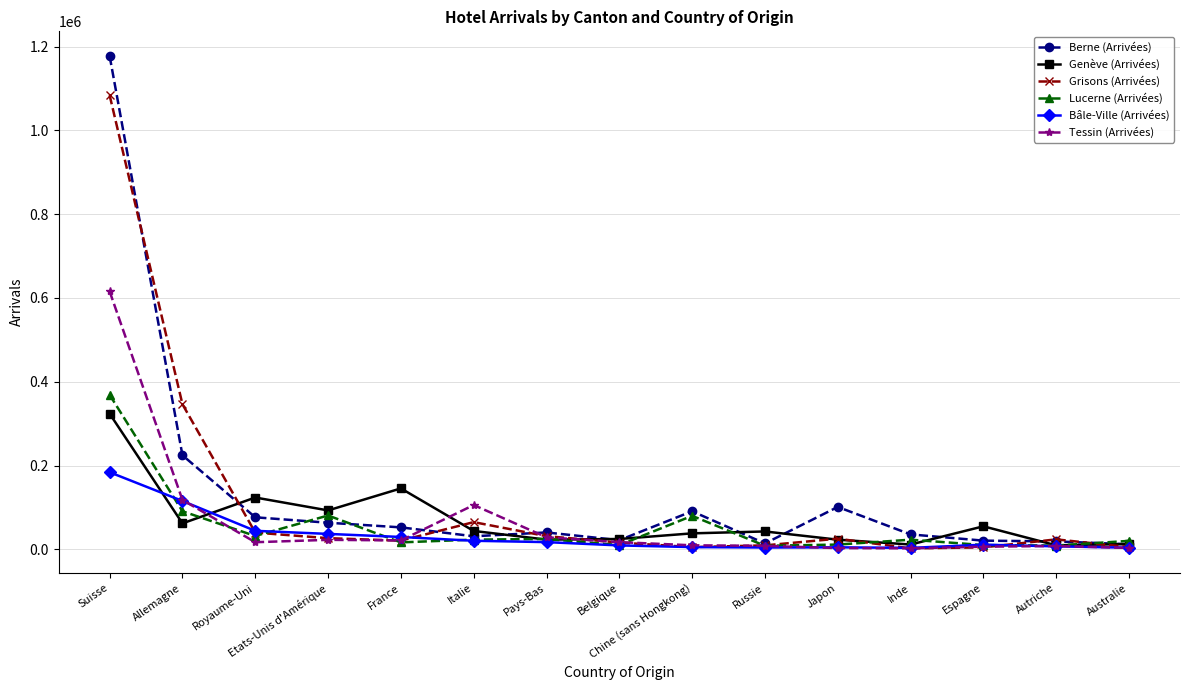

List the series in order of their peak value, lowest first.

Bâle-Ville (Arrivées), Genève (Arrivées), Lucerne (Arrivées), Tessin (Arrivées), Grisons (Arrivées), Berne (Arrivées)